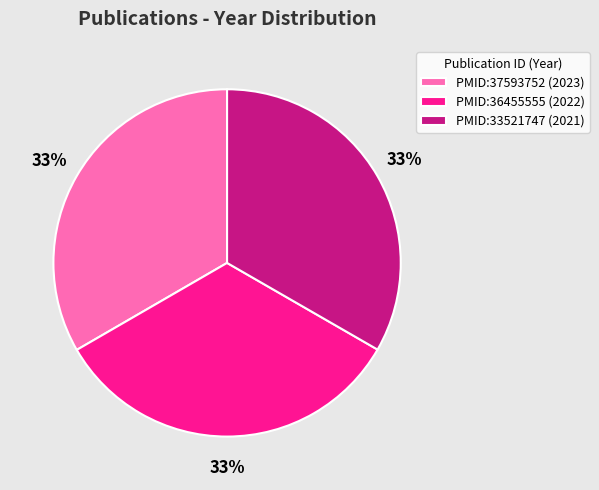

How many segments does this pie chart have?

3